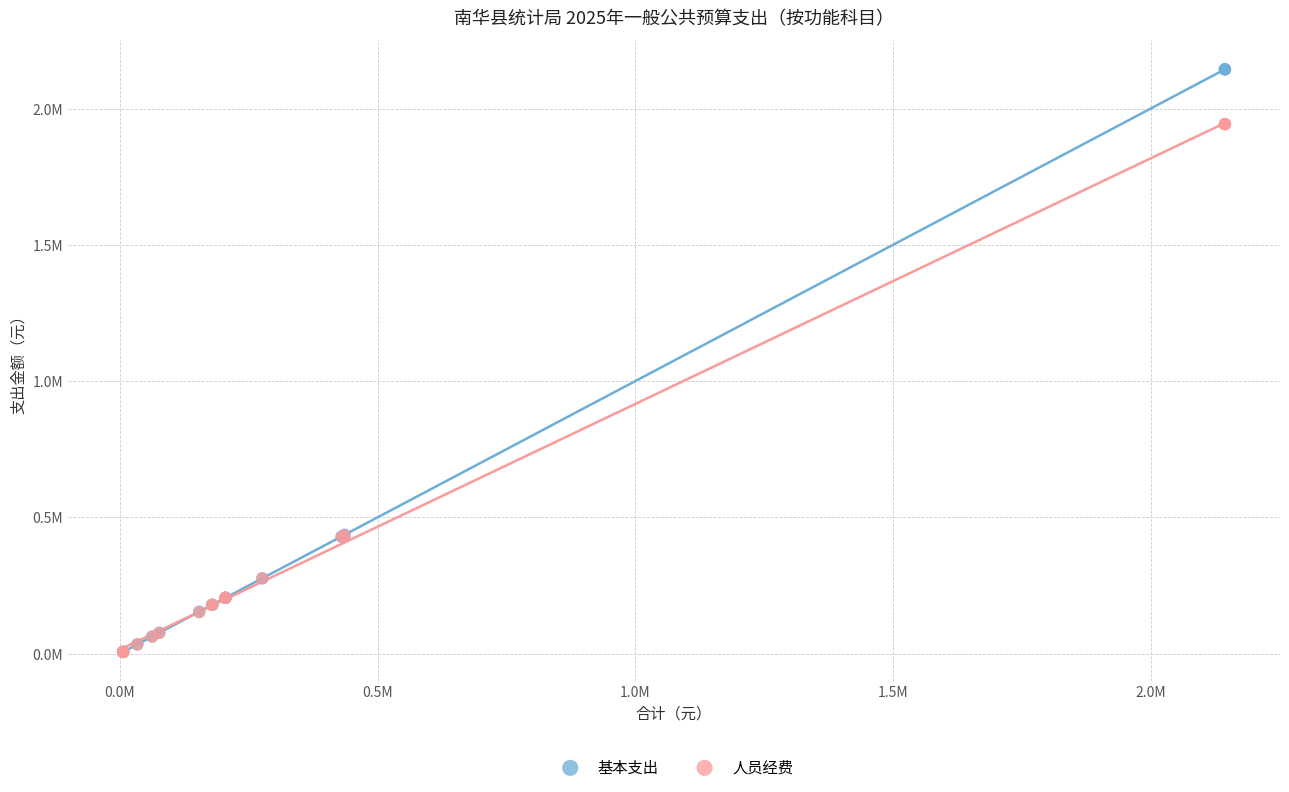

Which series has the largest Y range (max minus min)?

基本支出